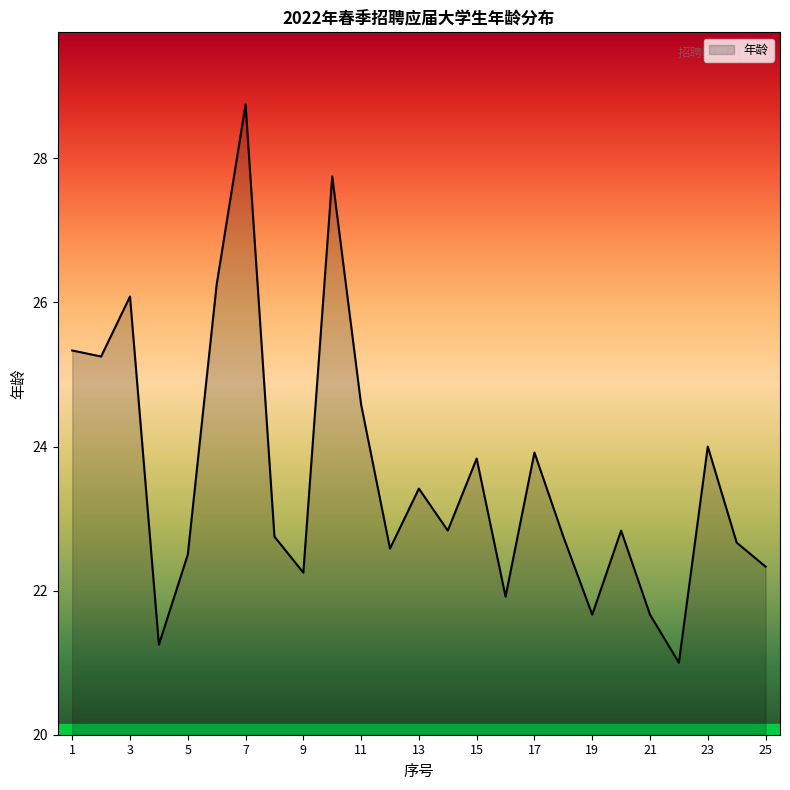

Count the number of data series in this chart.

1